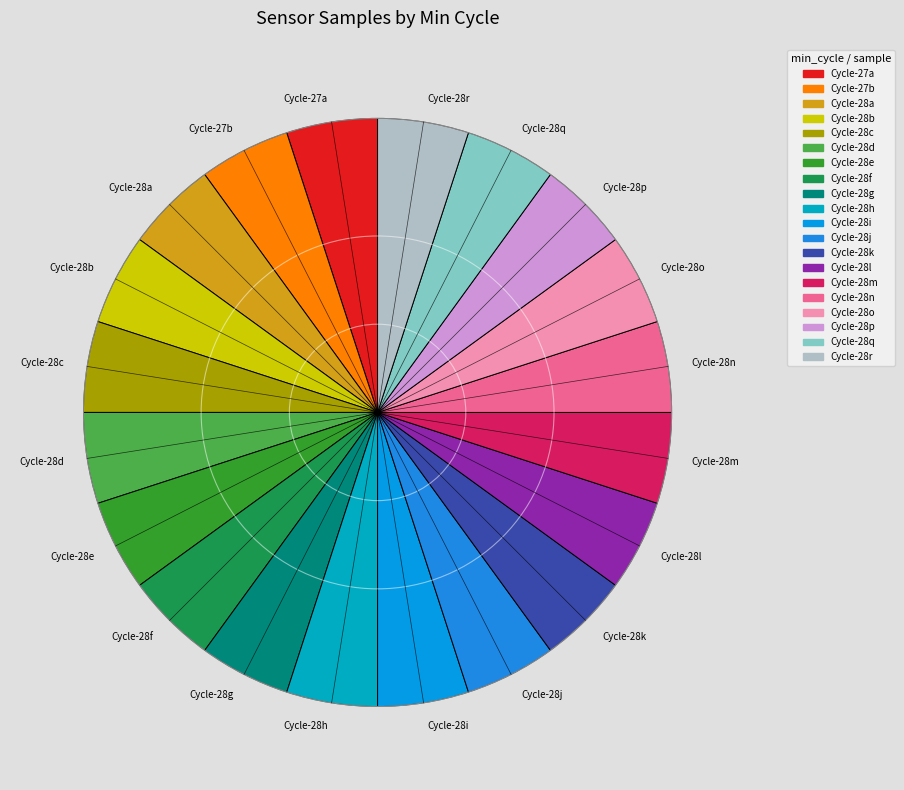

What is the ratio of the value at Cycle-27a to the value at Cycle-28p?

1.0